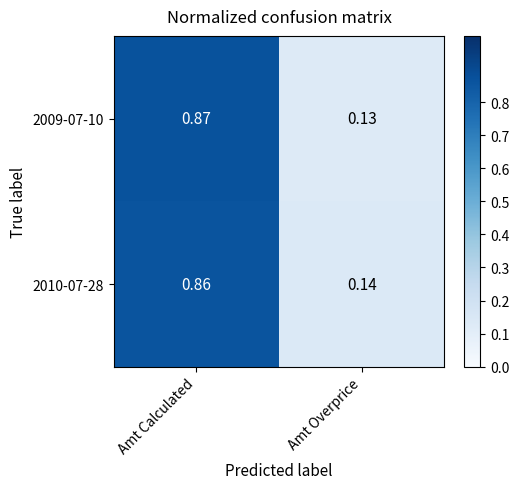

Which series has the widest spread of values?

2009-07-10